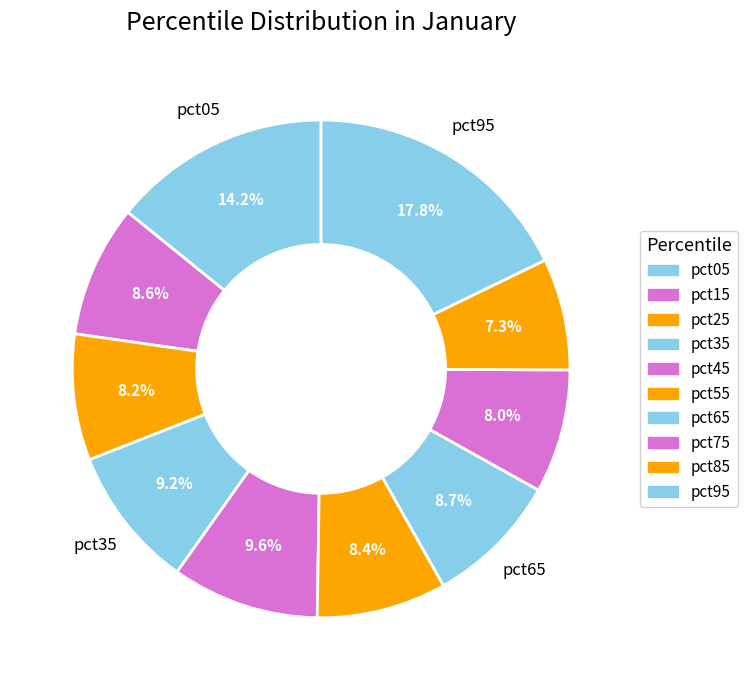

To the nearest percent, what percentage of the pie is pct35?

9%